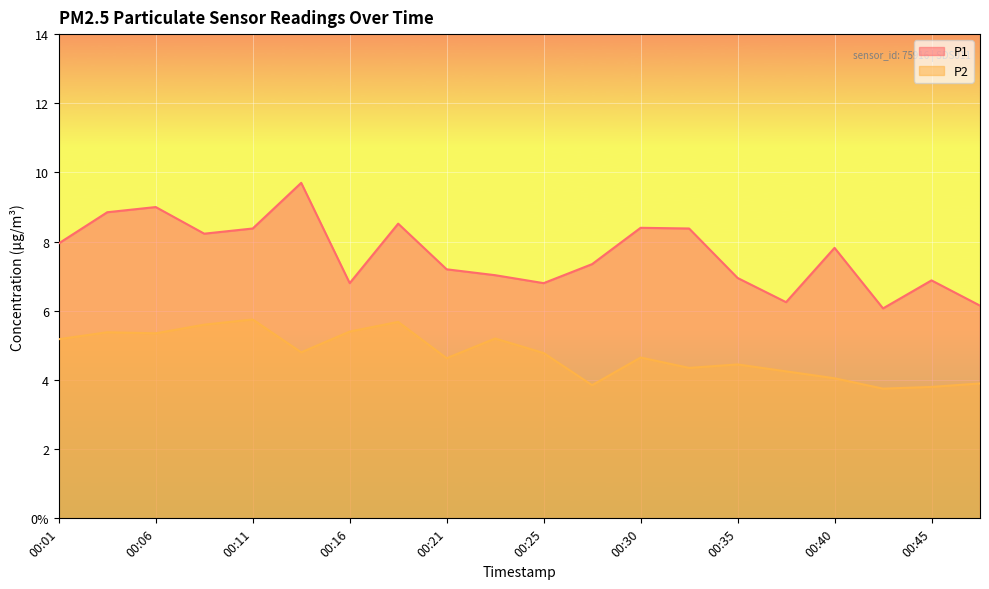

At which category is the sum across all series the highest?

00:13